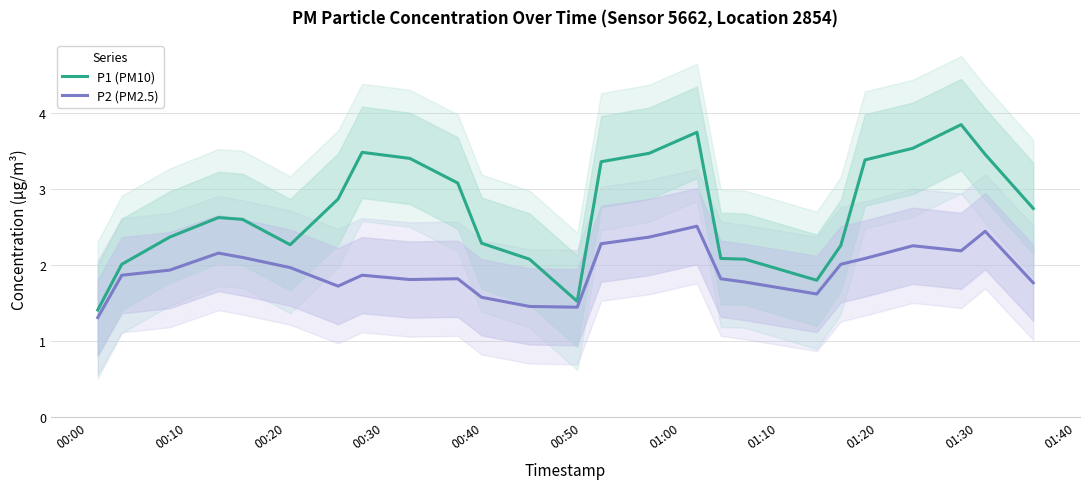

What is the lowest value of the P1 (PM10) series?

1.4